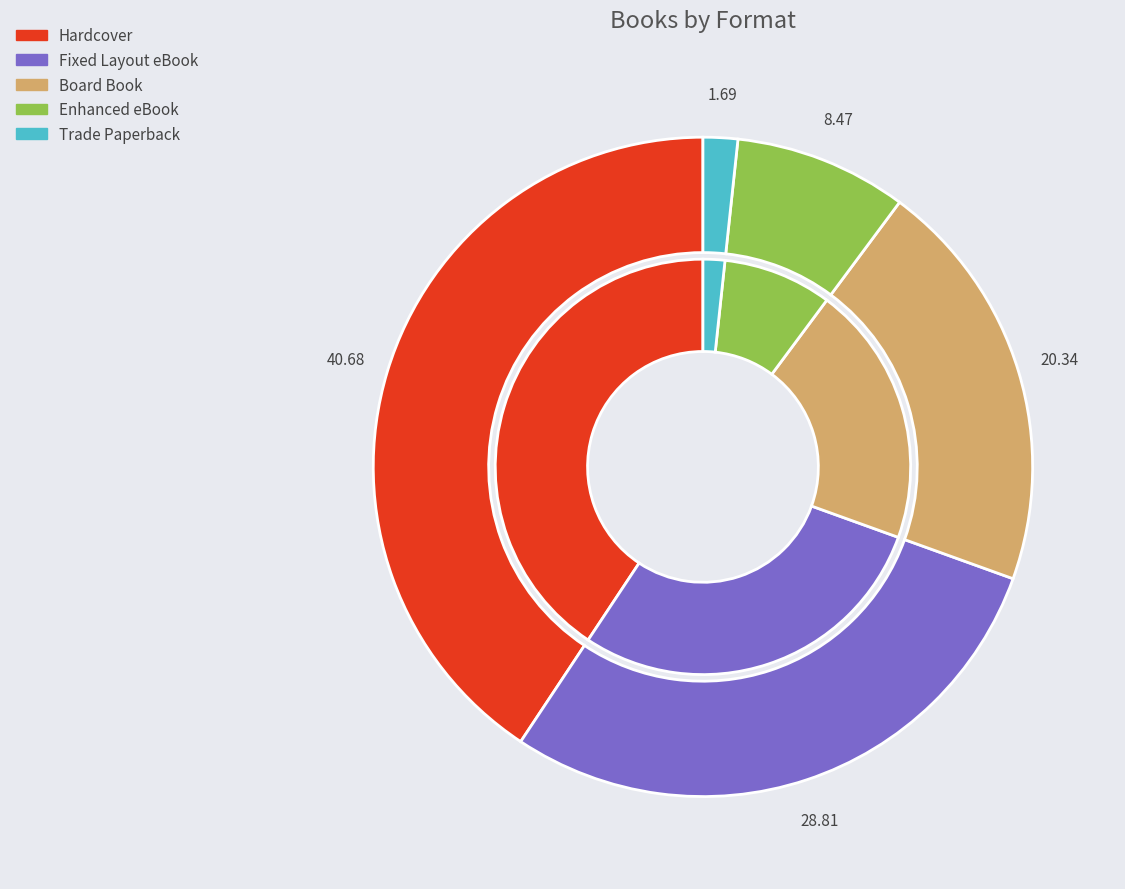

The Enhanced eBook slice represents 22% of the pie. True or false?

False